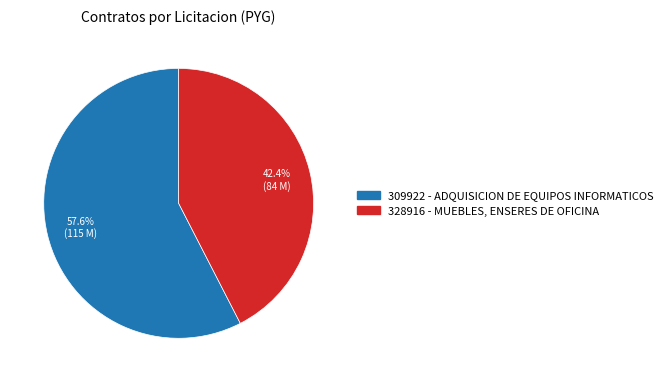

The 309922 - ADQUISICION DE EQUIPOS INFORMATICOS slice represents 45% of the pie. True or false?

False